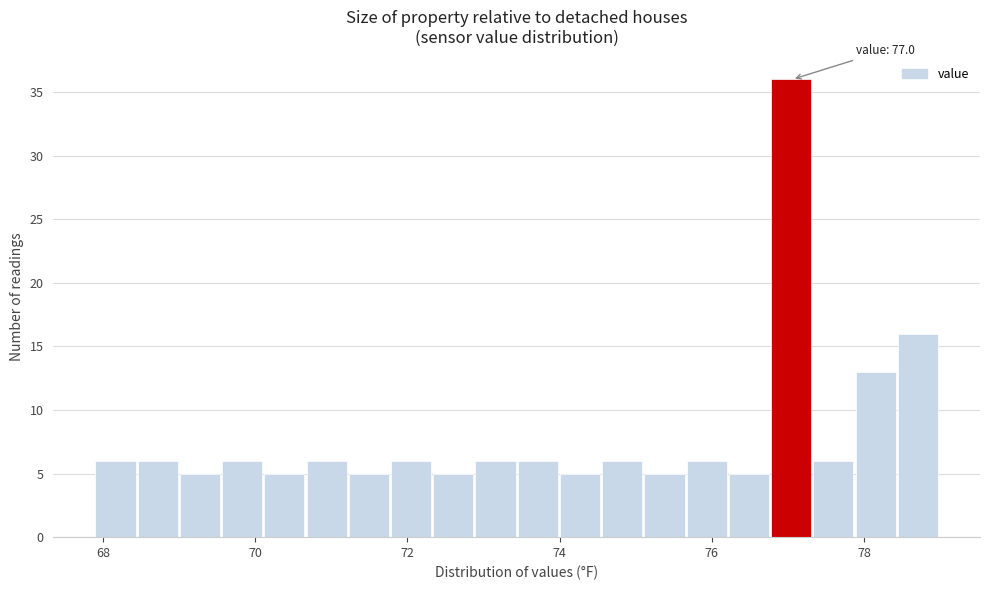

Read against the x-axis, roughly where is the centre of the tallest bar?

77.0